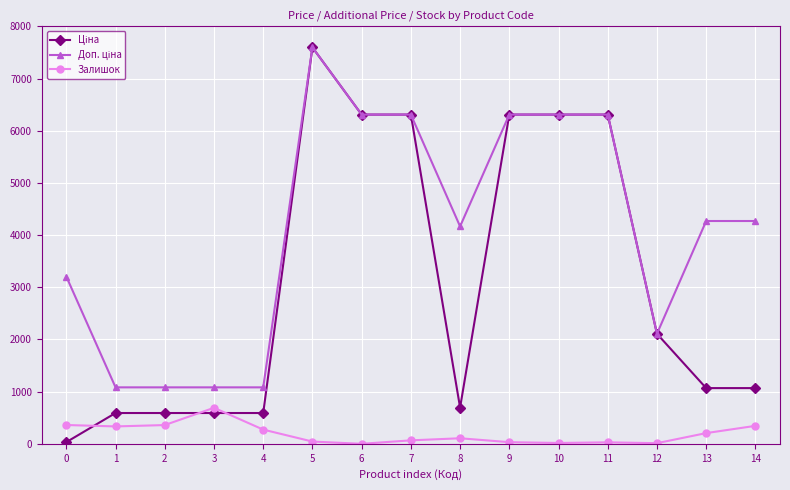

What is the value of the Залишок point at the 1st from the left?

360.0